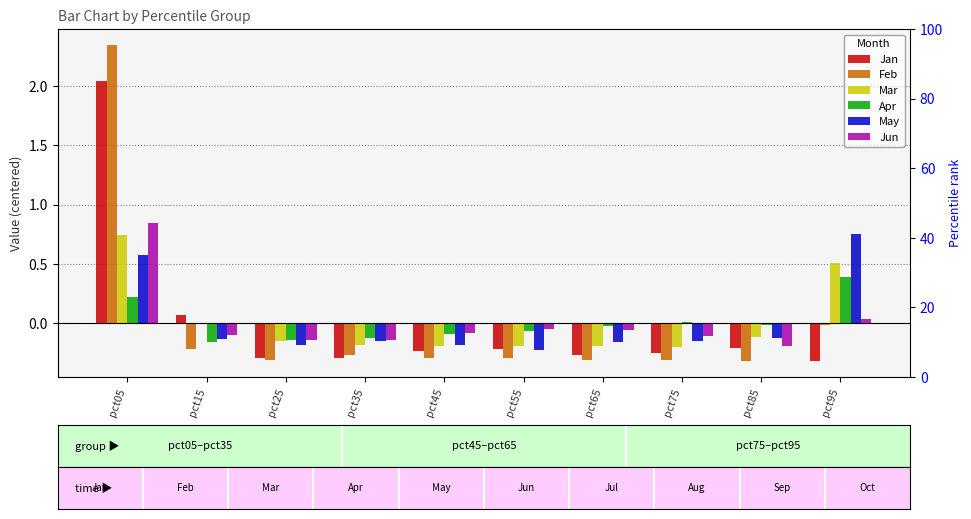

The Mar series shows -0.1 at pct75. True or false?

False